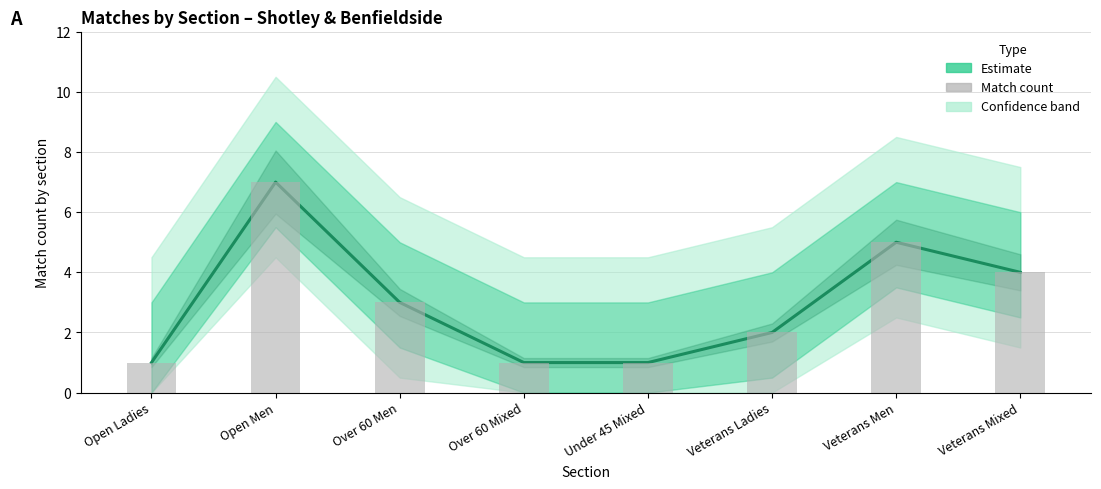

Reading right to left, what are all the values shown in this chart?

4	5	2	1	1	3	7	1